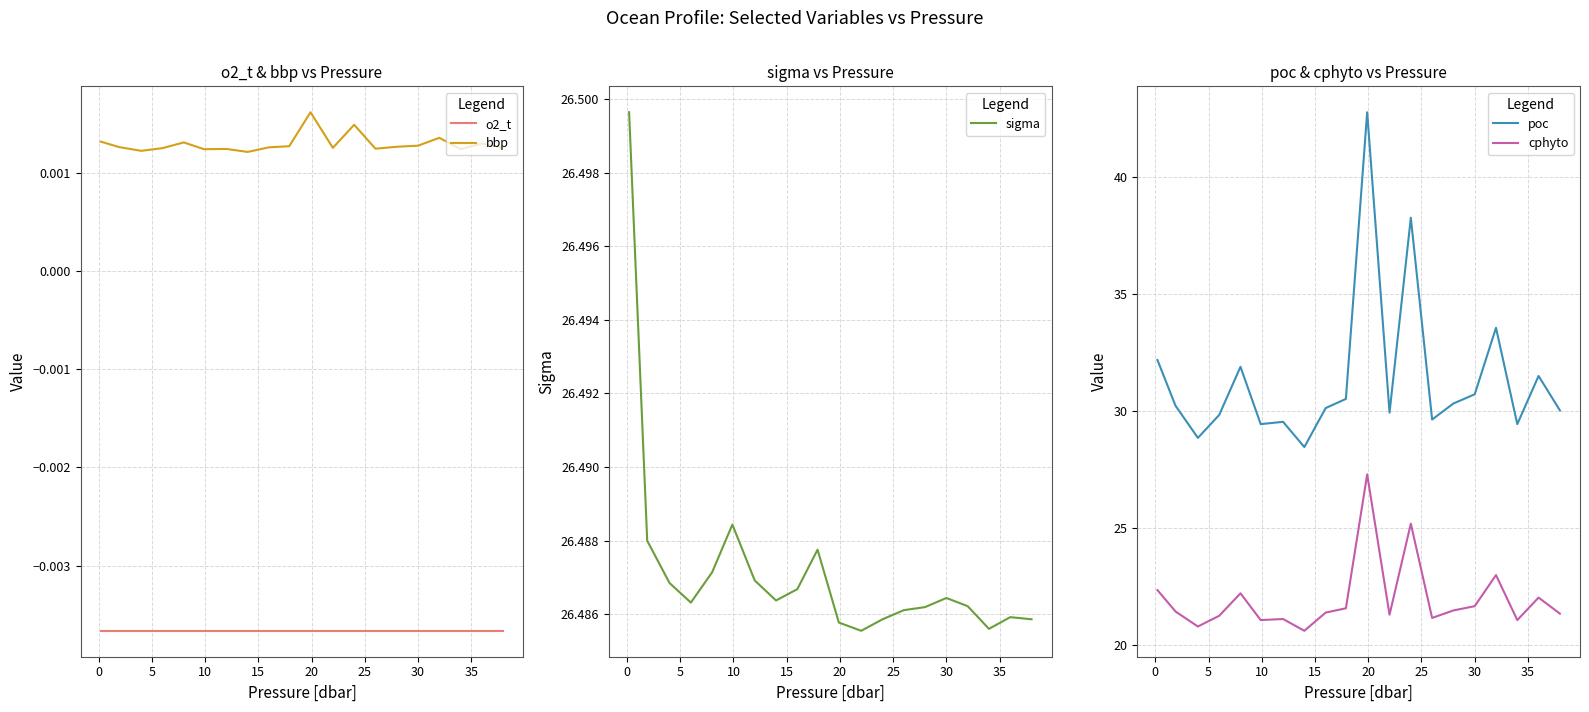

Which series has the widest spread of values?

poc